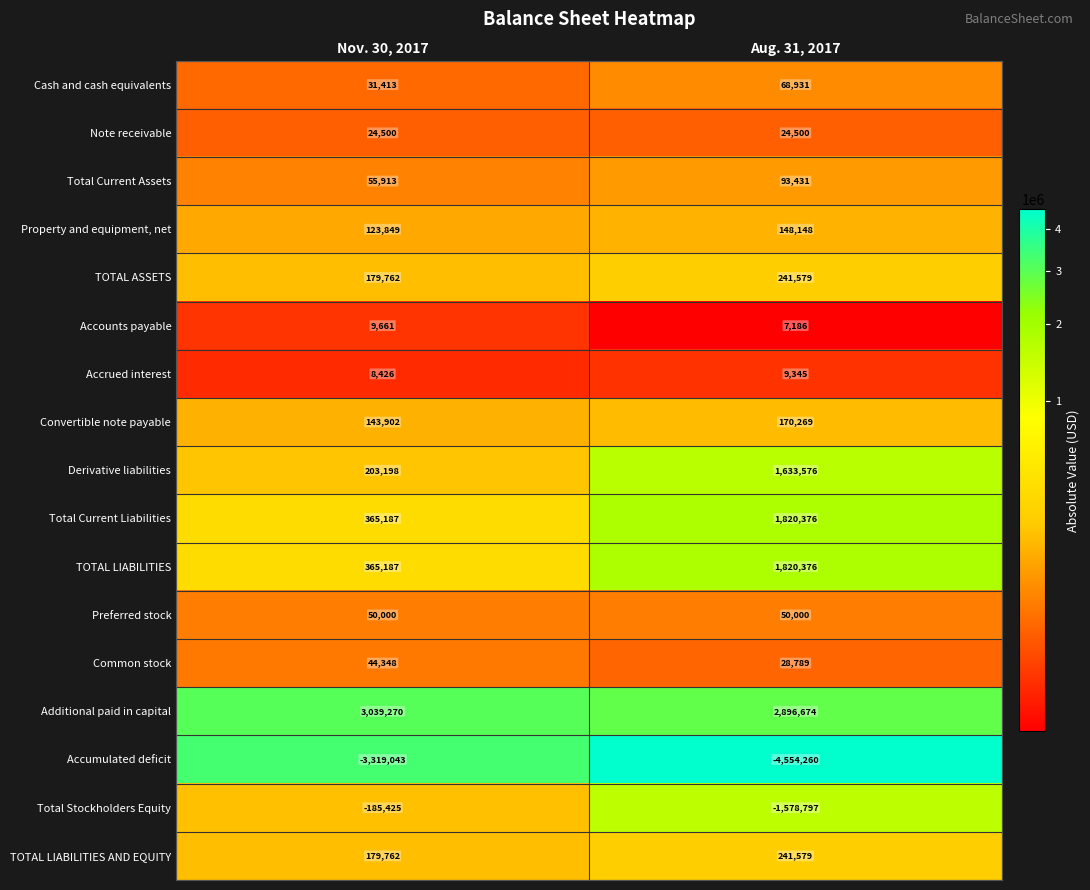

Which series has the largest total across all categories?

Additional paid in capital